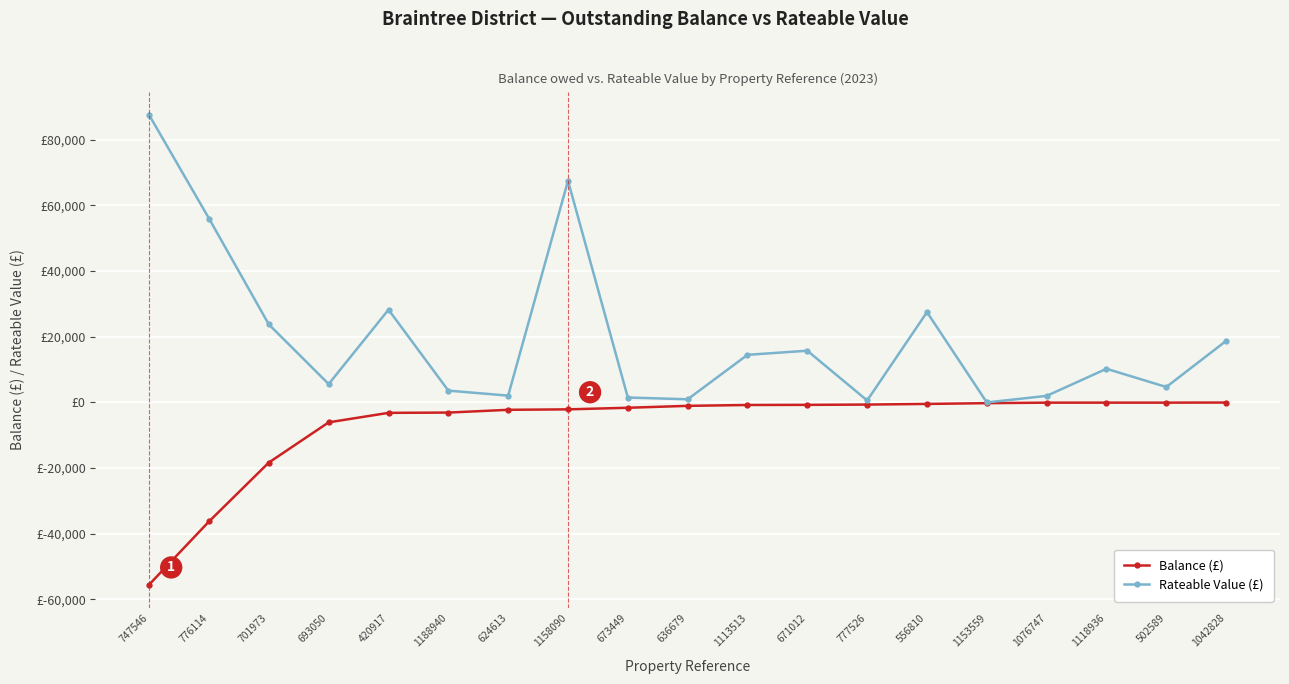

True or false: Rateable Value (£) has more than 2 points higher than both neighbors.

True